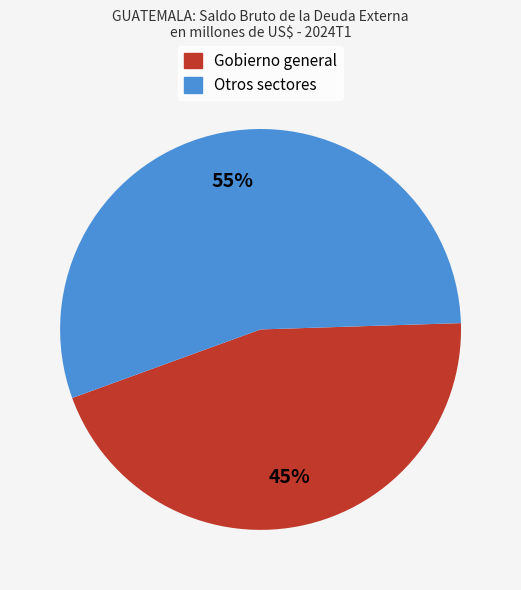

To the nearest percent, what is the difference between the largest and smallest slice percentages?

10%